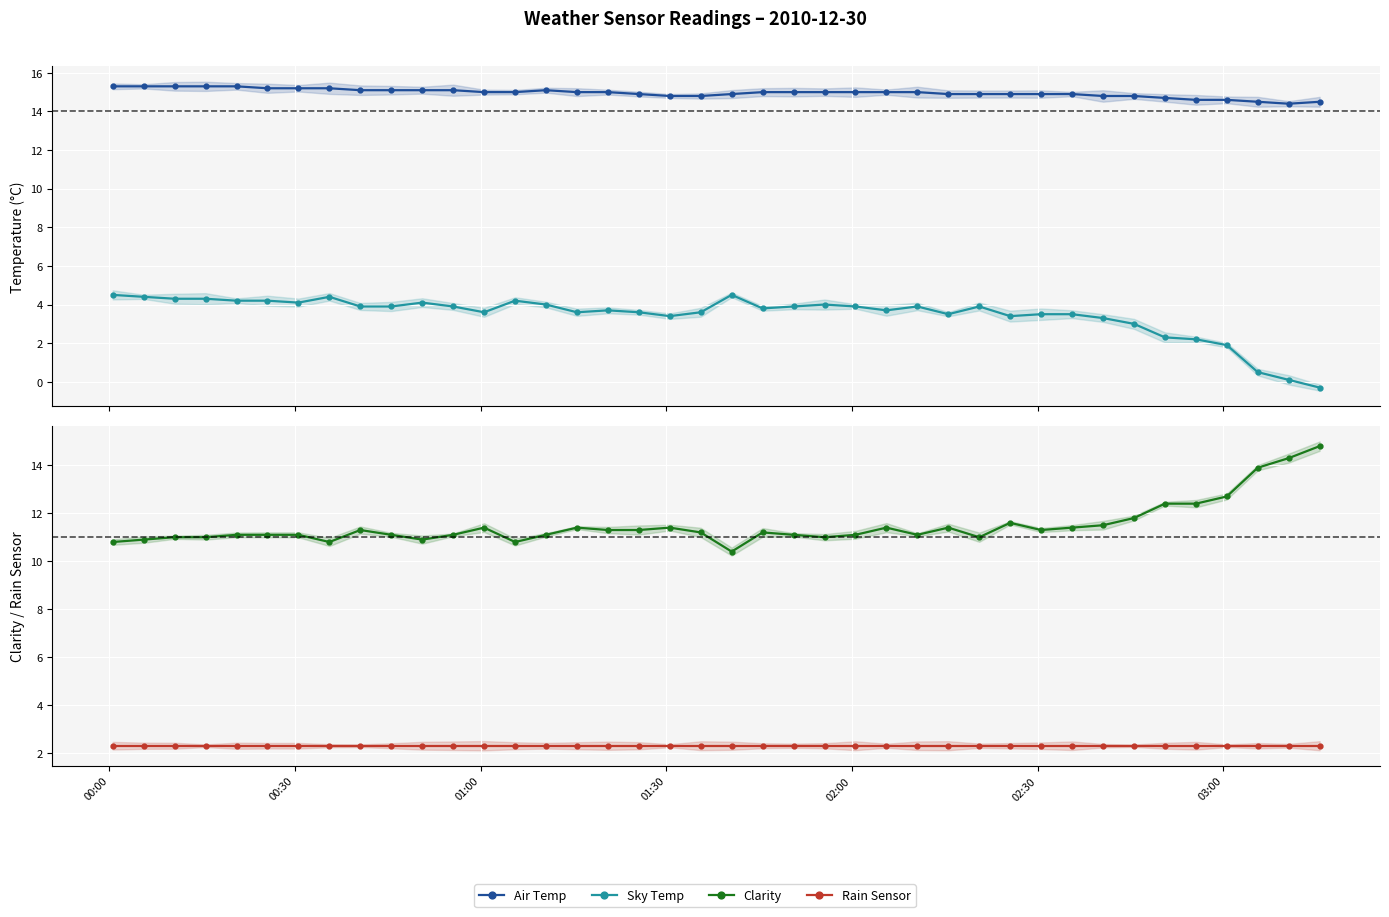

At which category is the sum across all series the highest?

00:00